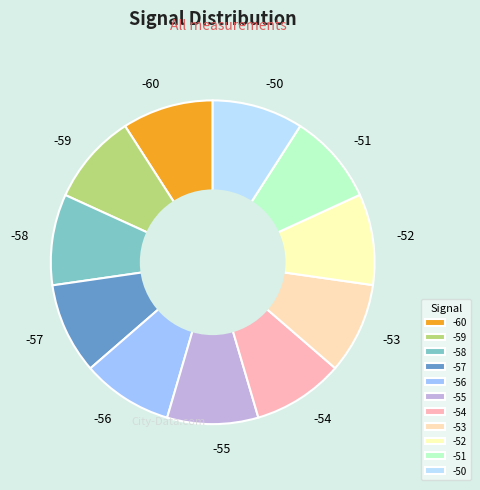

True or false: -50 accounts for 19% of the total.

False